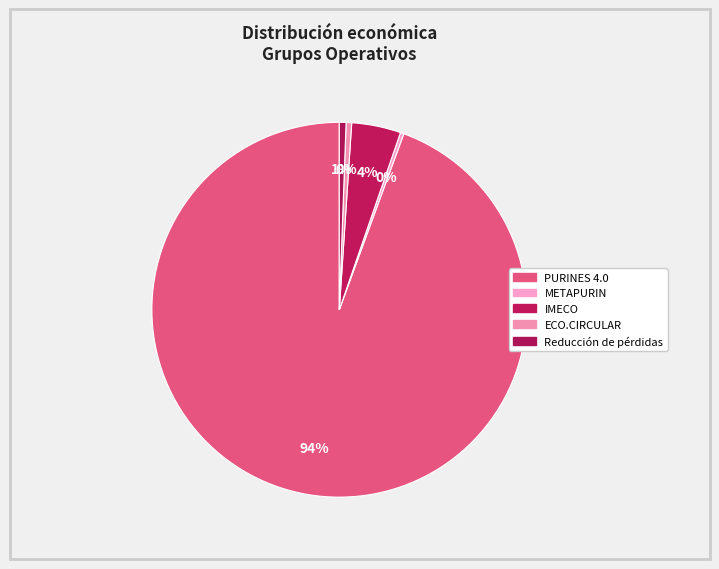

What is the total percentage of ECO.CIRCULAR and PURINES 4.0?

94.9%